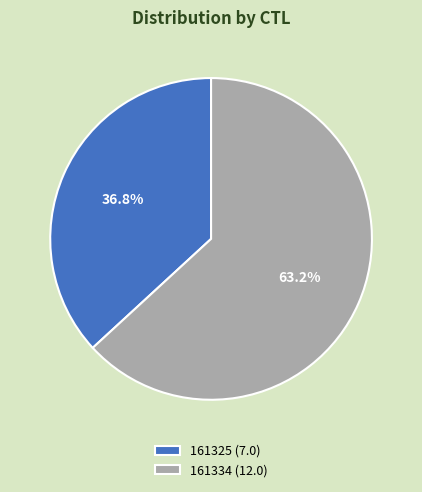

What is the smallest slice in the pie chart?

161325